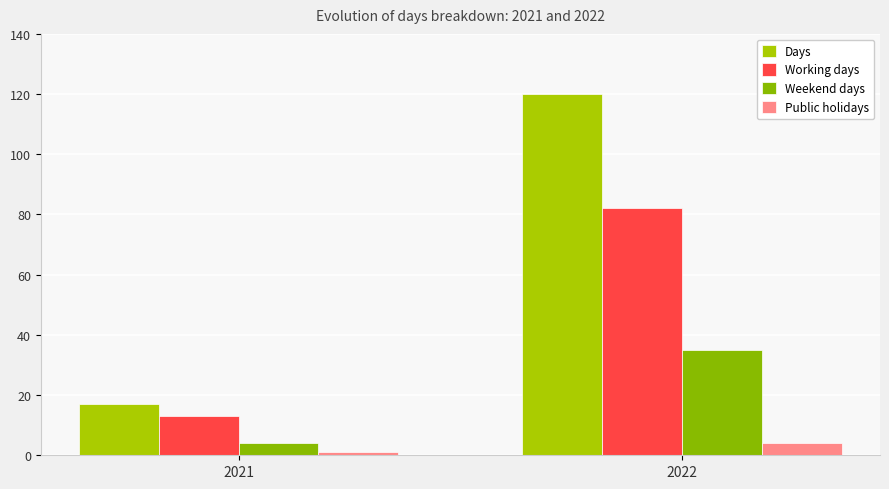

Reading left to right, extract all data points from this chart.

Days: 17	120
Working days: 13	82
Weekend days: 4	35
Public holidays: 1	4